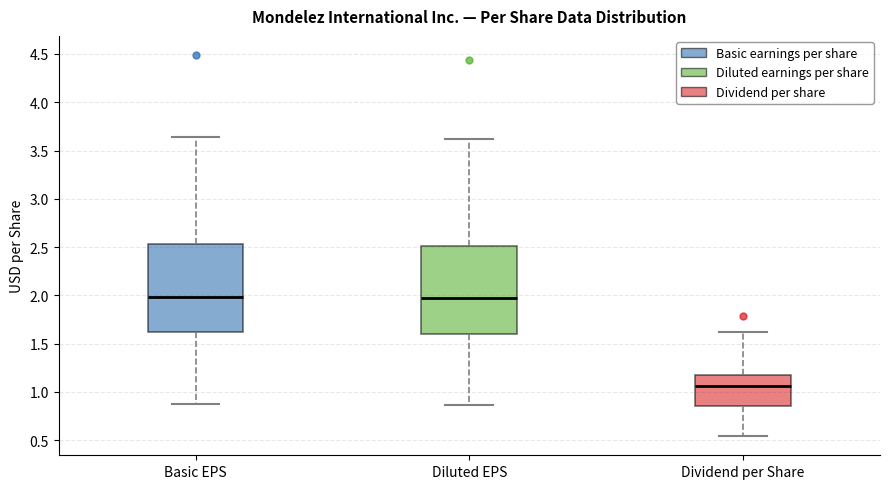

Reading left to right, transcribe this box plot: for each box, give where its median line is, the range the box spans, and where its two whiskers end, as read against the y-axis. The values are not printed on the chart, so give them approximately, as read against the axis.

Basic EPS: median 2.00, box 1.60 to 2.55, whiskers 0.85 to 3.65
Diluted EPS: median 2.00, box 1.60 to 2.50, whiskers 0.85 to 3.60
Dividend per Share: median 1.05, box 0.85 to 1.15, whiskers 0.55 to 1.60